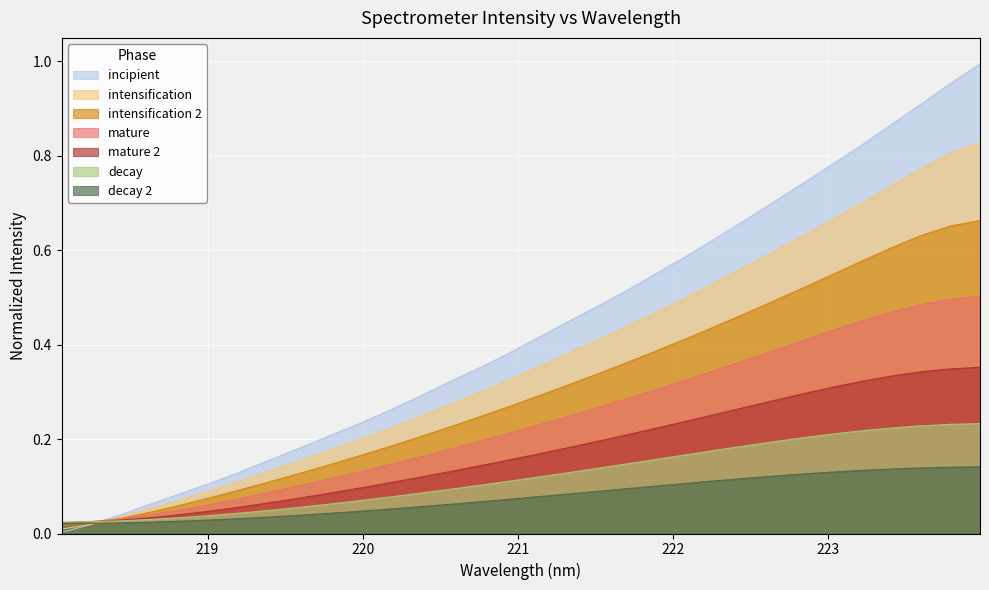

True or false: y and x cross at least once.

True